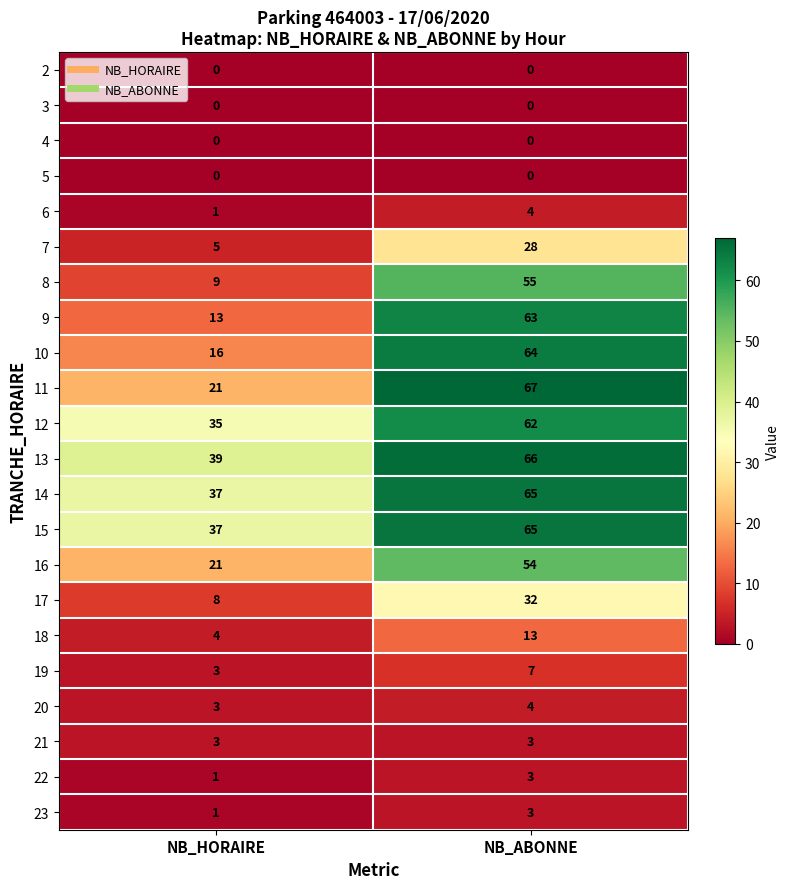

What is the sum of the 21 values at NB_HORAIRE and NB_ABONNE?

6